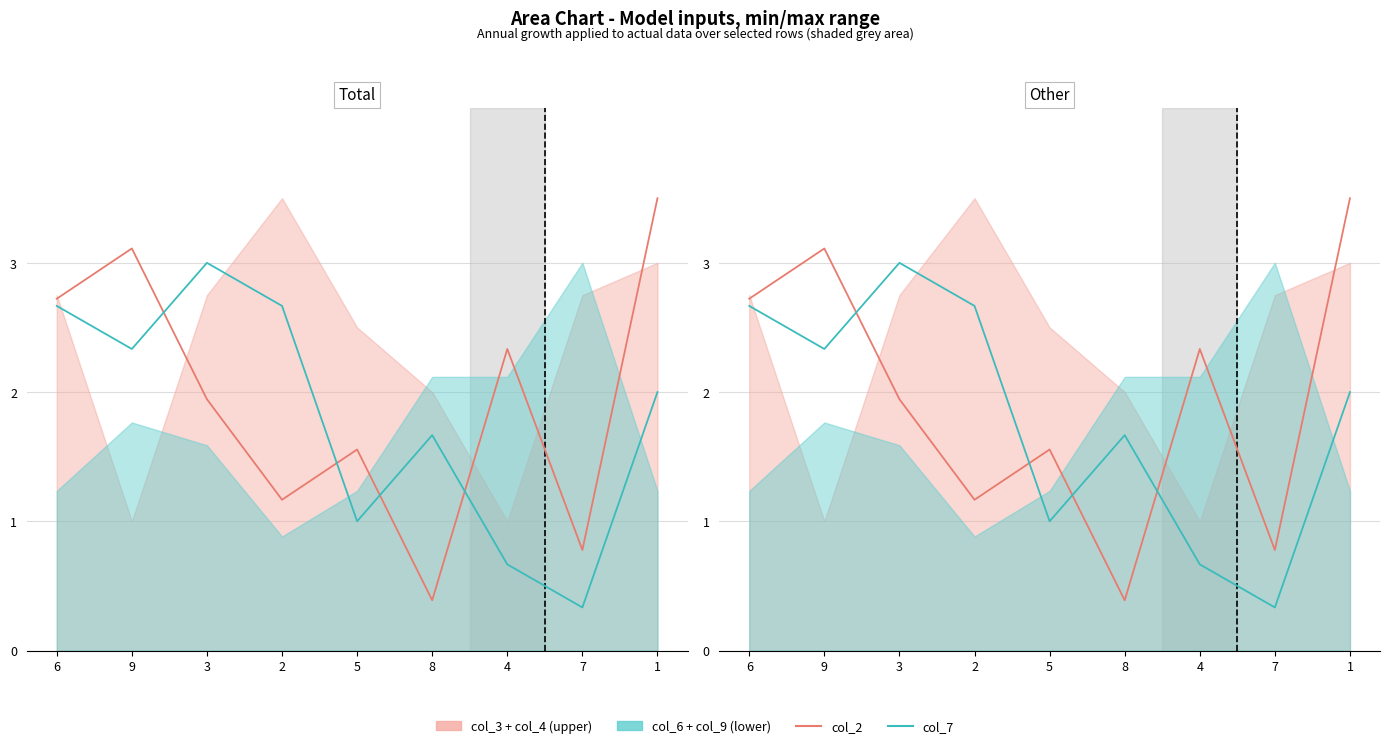

Which category has the lowest value in the col_2 series?

8